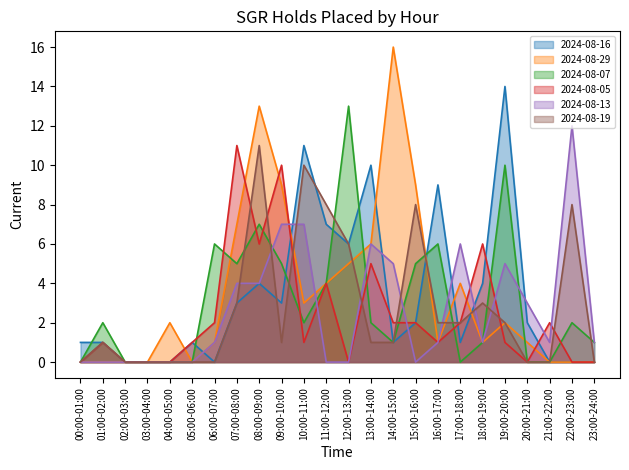

What is the label of the 17th point from the right?

07:00-08:00